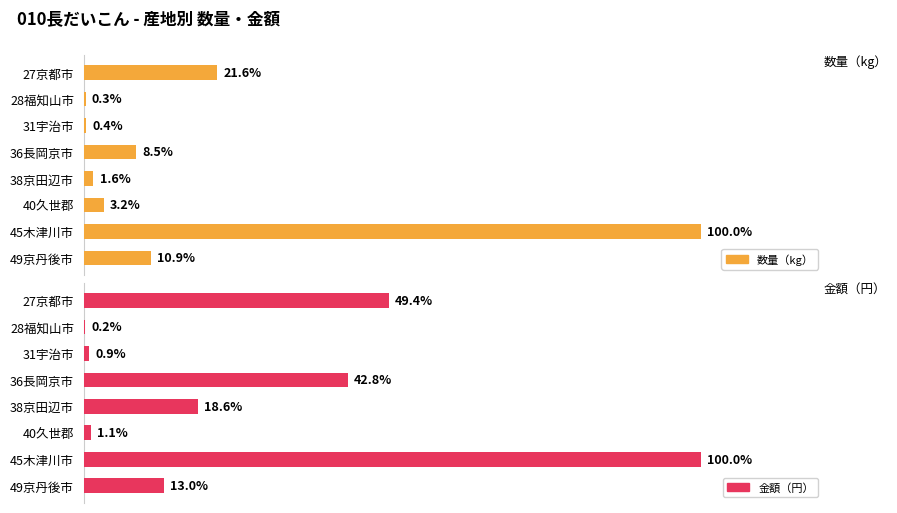

What is the sum of all 数量（kg） values?

146.6